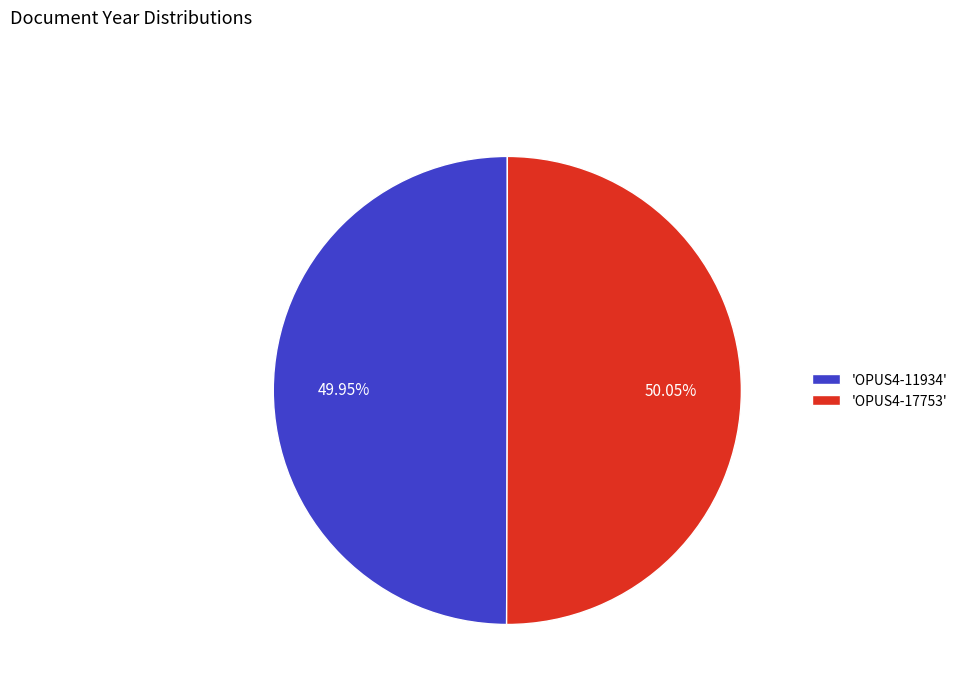

Is the sum of 'OPUS4-17753' and 'OPUS4-11934' greater than half?

Yes